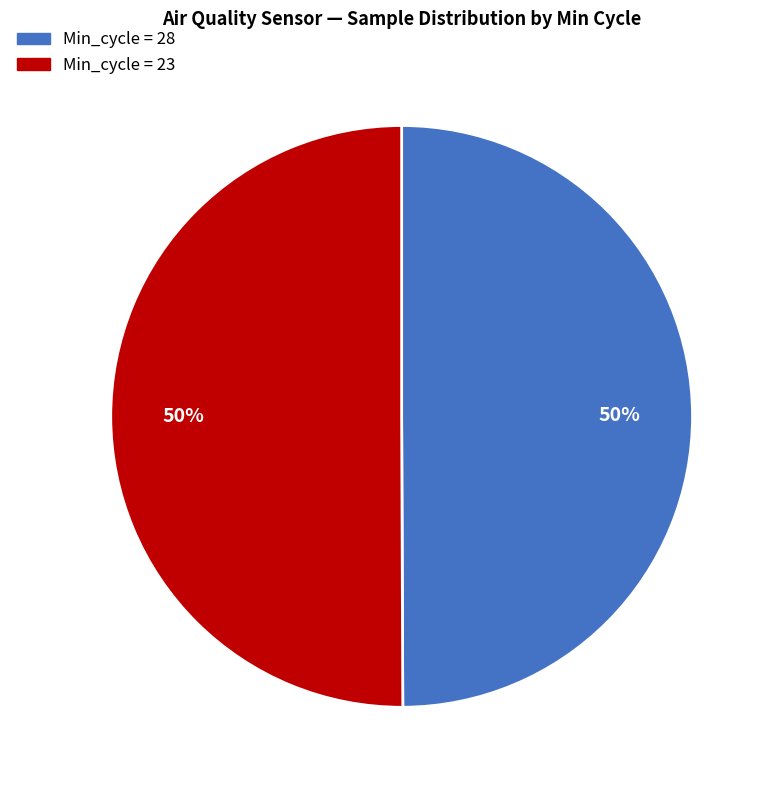

What is the ratio of the value at Min_cycle = 23 to the value at Min_cycle = 28?

1.0